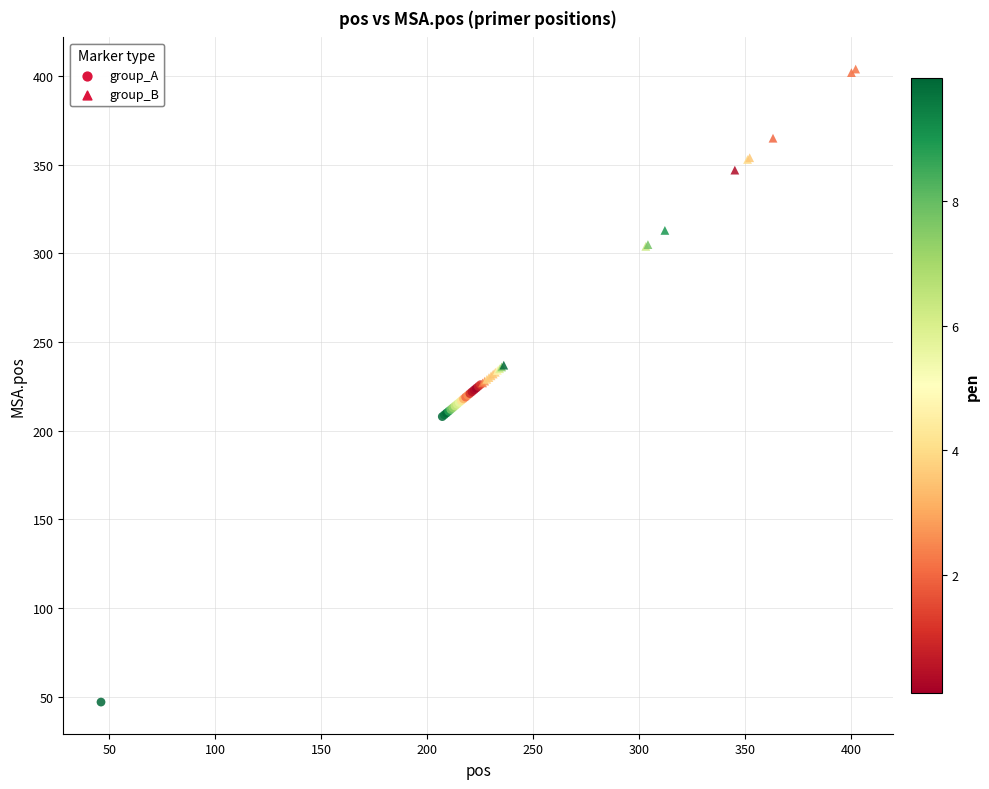

Which series contains the lowest Y value?

group_A